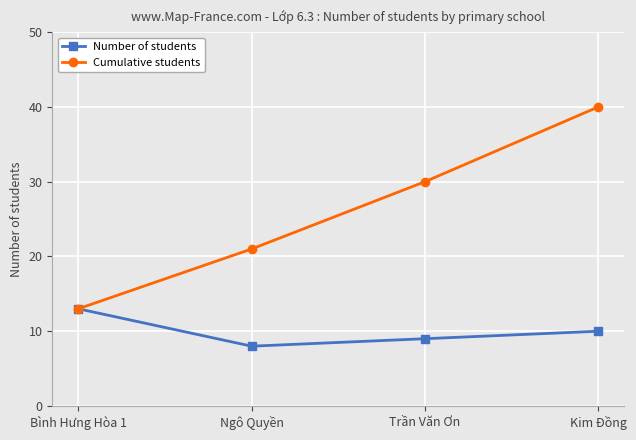

Reading left to right, extract all data points from this chart.

Number of students: Bình Hưng Hòa 1=13	Ngô Quyền=8	Trần Văn Ơn=9	Kim Đồng=10
Cumulative students: Bình Hưng Hòa 1=13	Ngô Quyền=21	Trần Văn Ơn=30	Kim Đồng=40